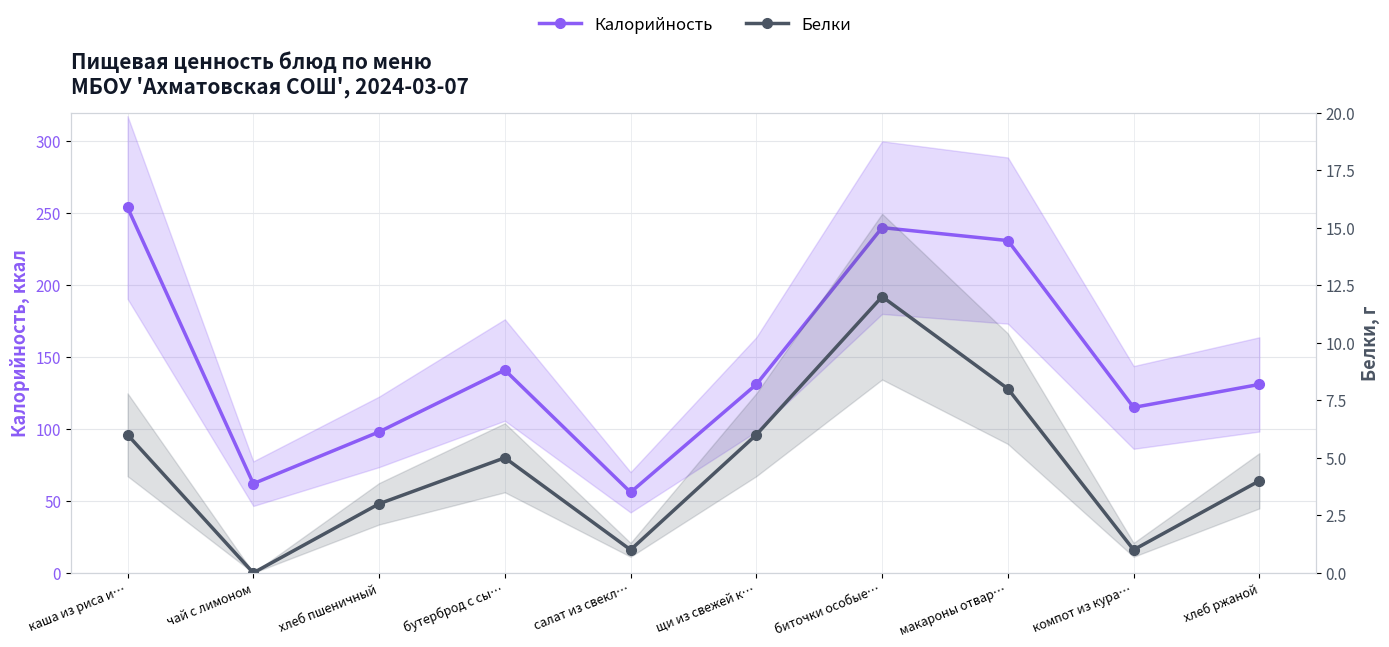

The value of Белки at салат из свекл… is 2. True or false?

False